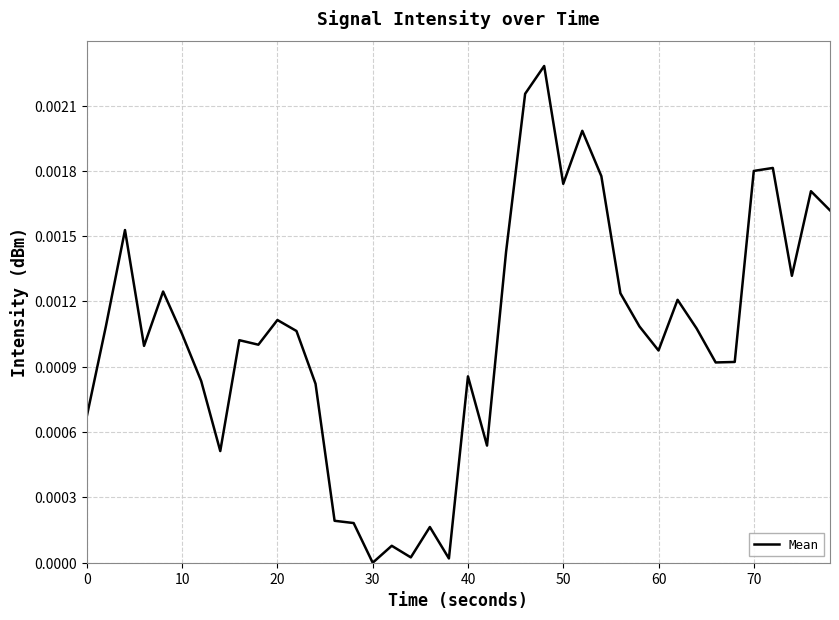

Between 30 and 50, which is larger?

50